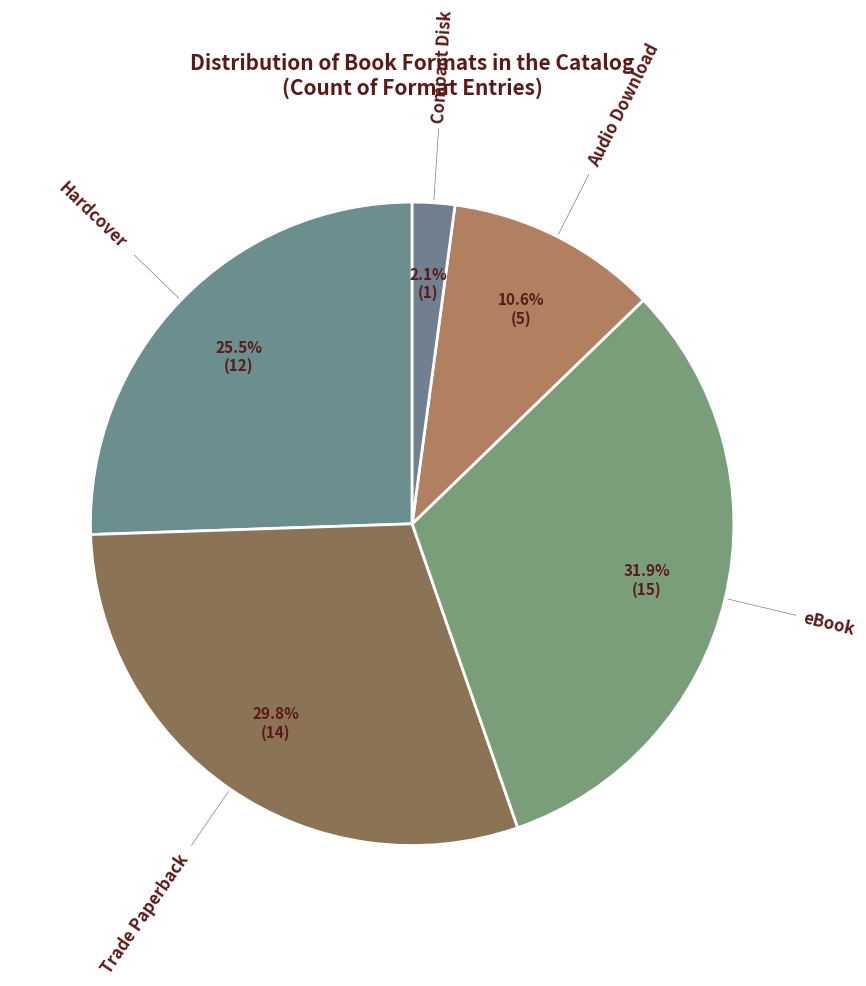

Which slice is the smallest?

Compact Disk